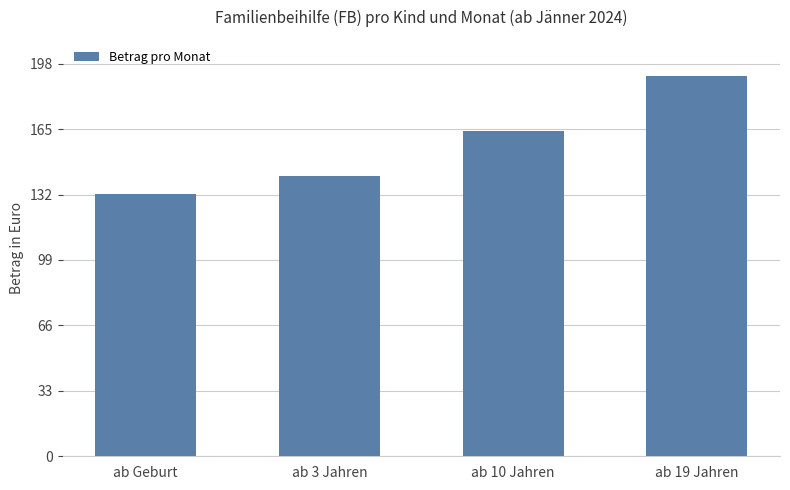

Count the number of categories in the chart.

4